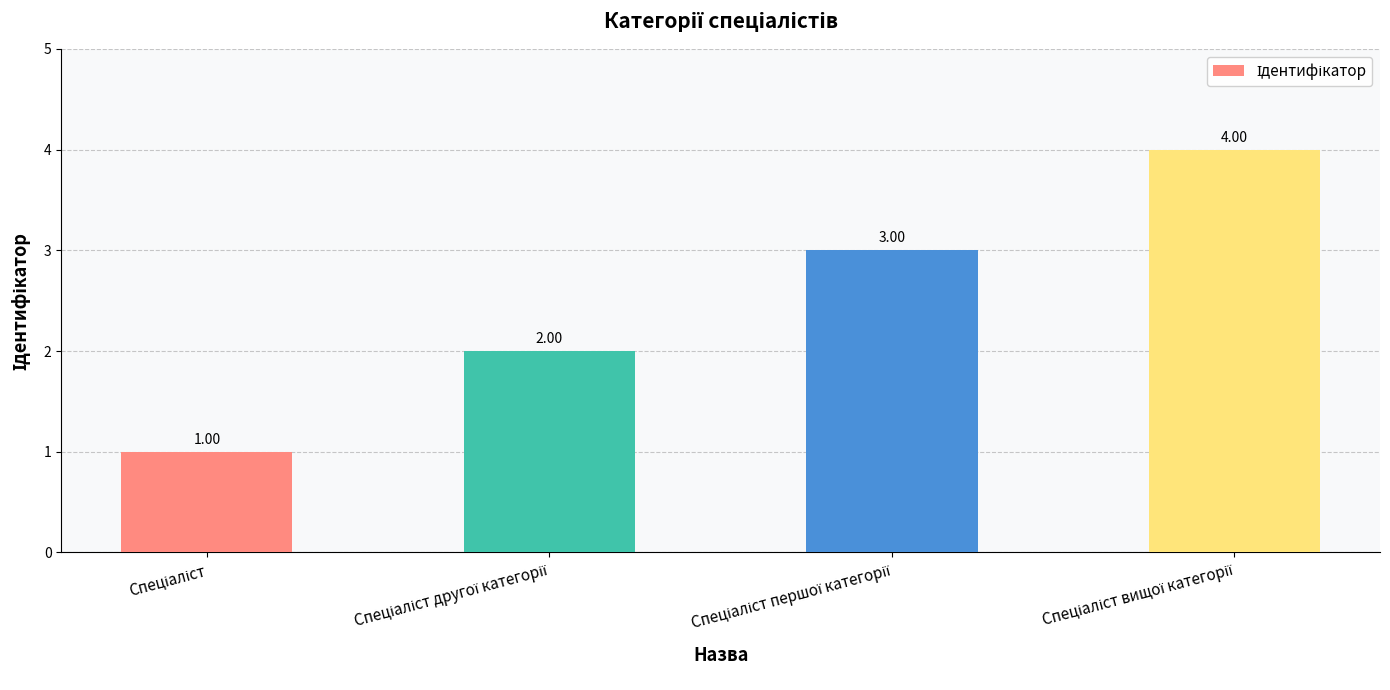

What is the difference between the maximum and minimum values?

3